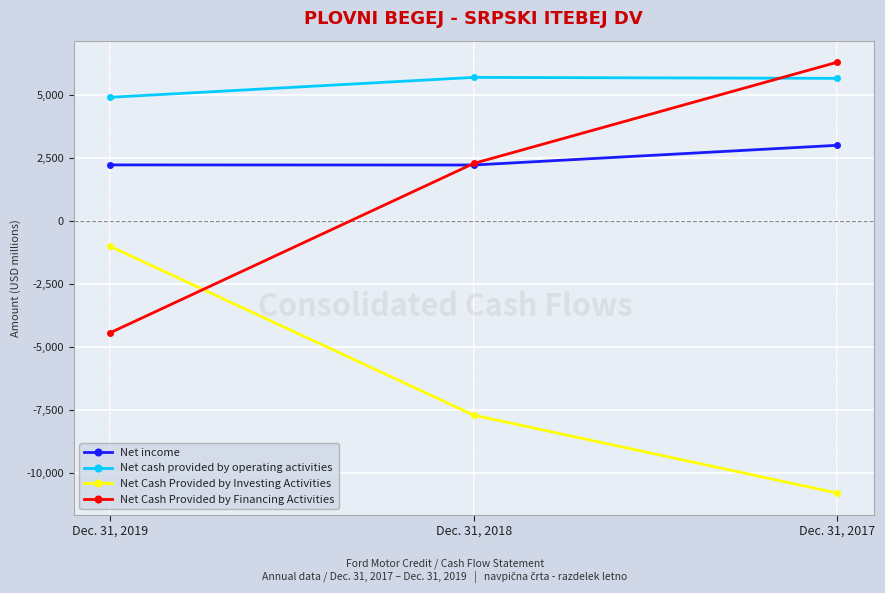

How many lines are shown in the chart?

4